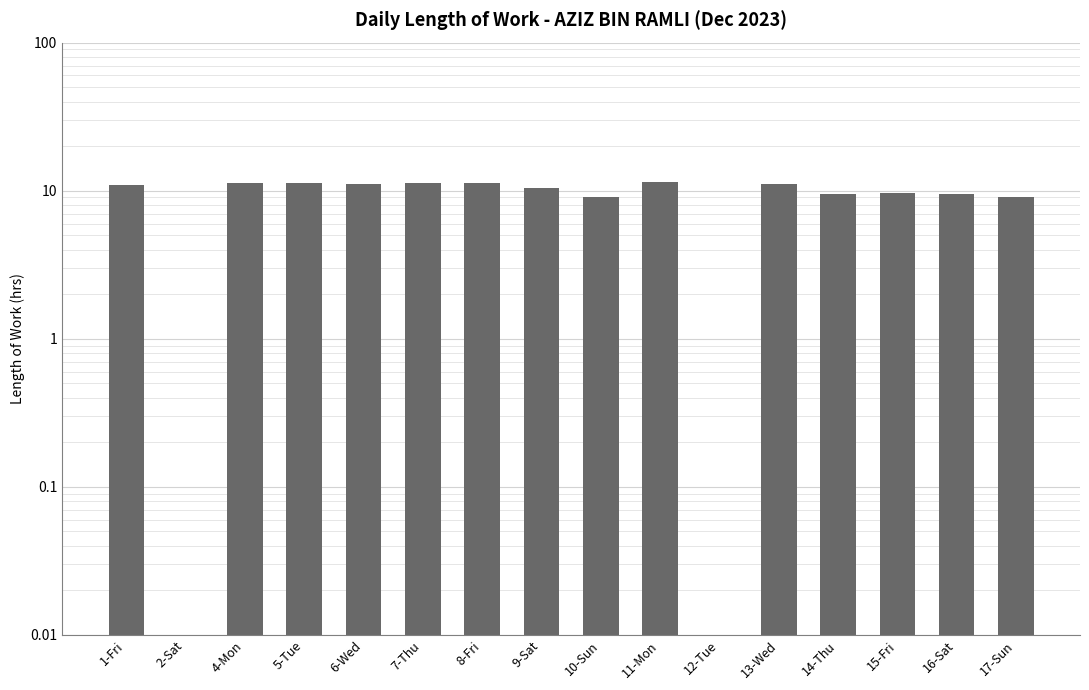

At which label is the value closest to 5?

17-Sun